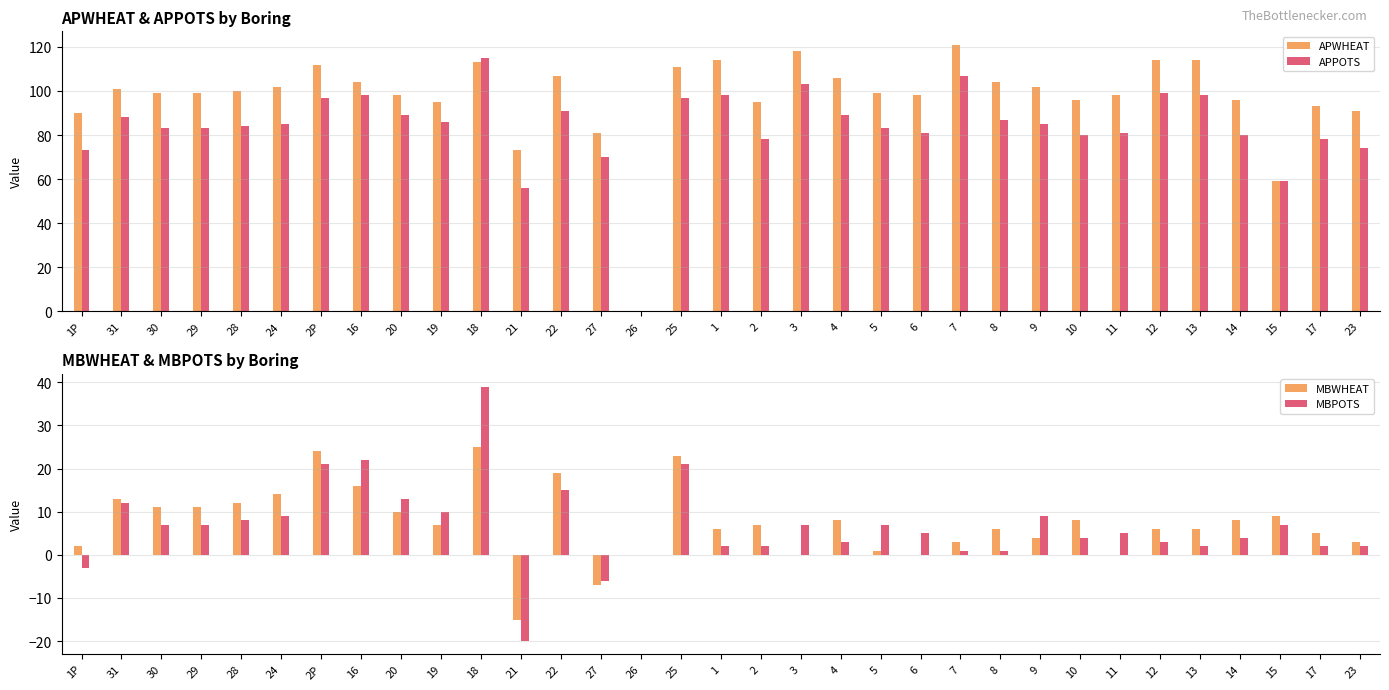

Which category has the highest value in the MBPOTS series?

18